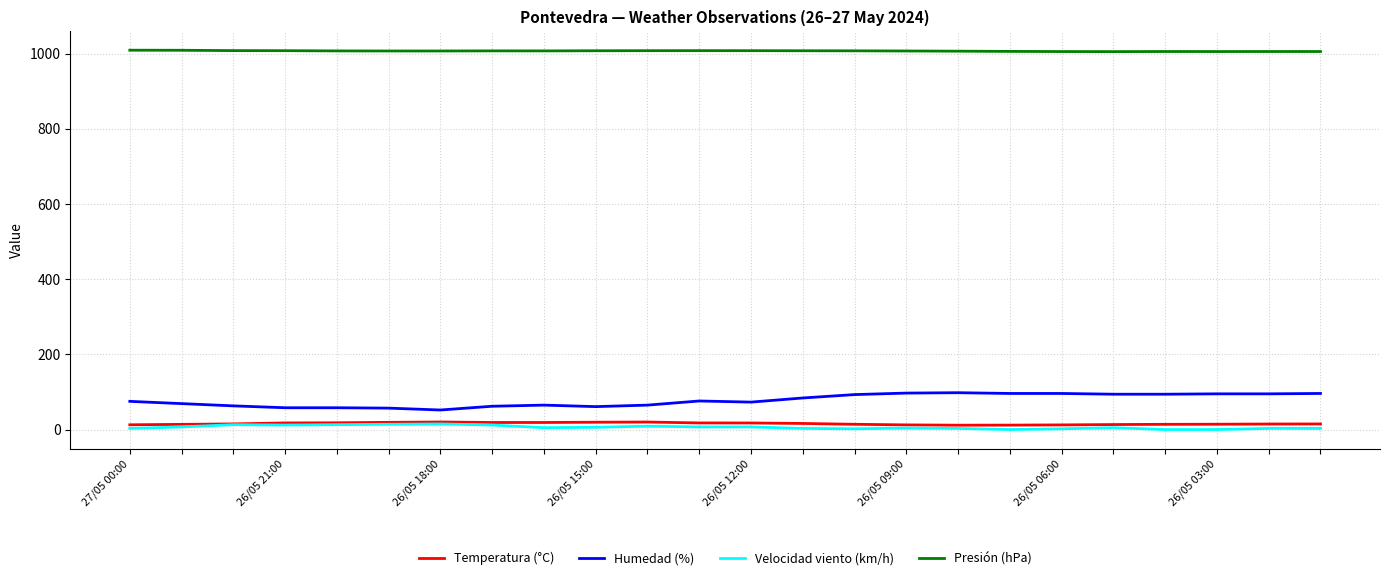

How many distinct data groups are displayed?

4